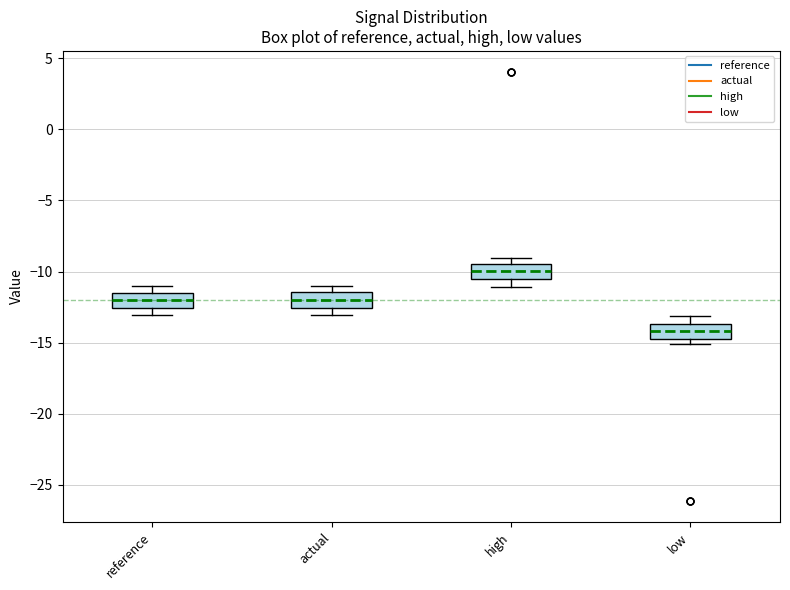

Reading left to right, read every box against the y-axis: the position of its median line, the range the box covers, and the ends of its whiskers. The values are not printed on the chart, so give them approximately, as read against the axis.

reference: median -12.0, box -12.5 to -11.5, whiskers -13.0 to -11.0
actual: median -12.0, box -12.5 to -11.5, whiskers -13.0 to -11.0
high: median -10.0, box -10.5 to -9.5, whiskers -11.0 to -9.0
low: median -14.0, box -14.5 to -13.5, whiskers -15.0 to -13.0